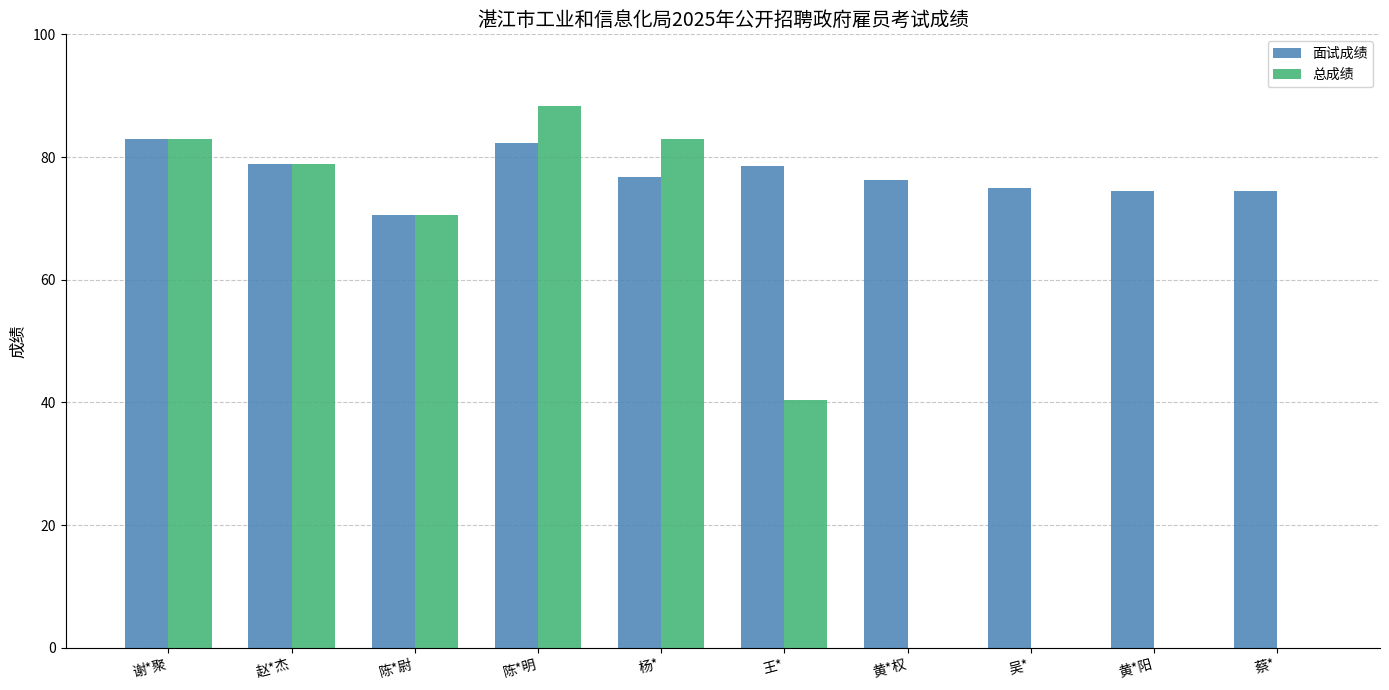

What is the highest value of the 面试成绩 series?

83.0